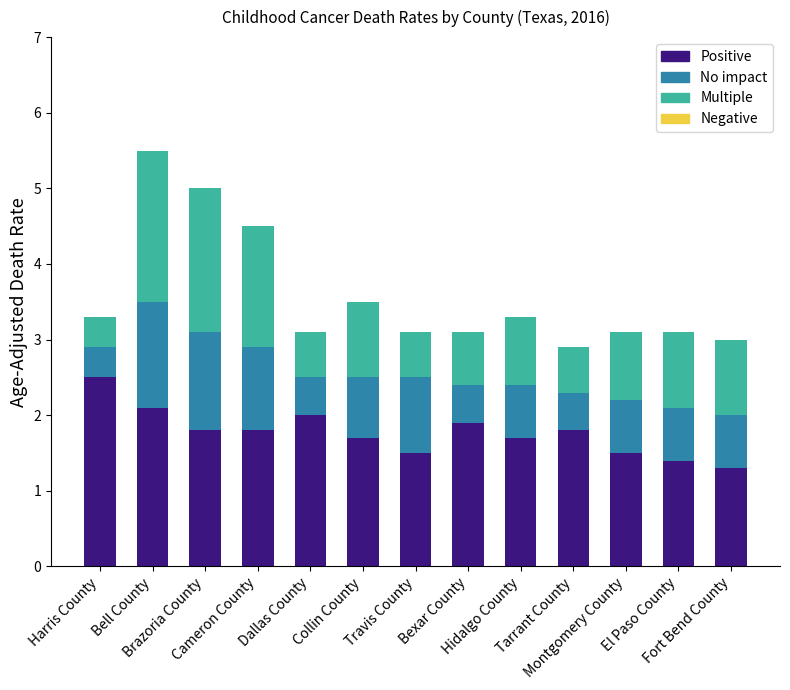

What is the lowest value of the Positive series?

1.3